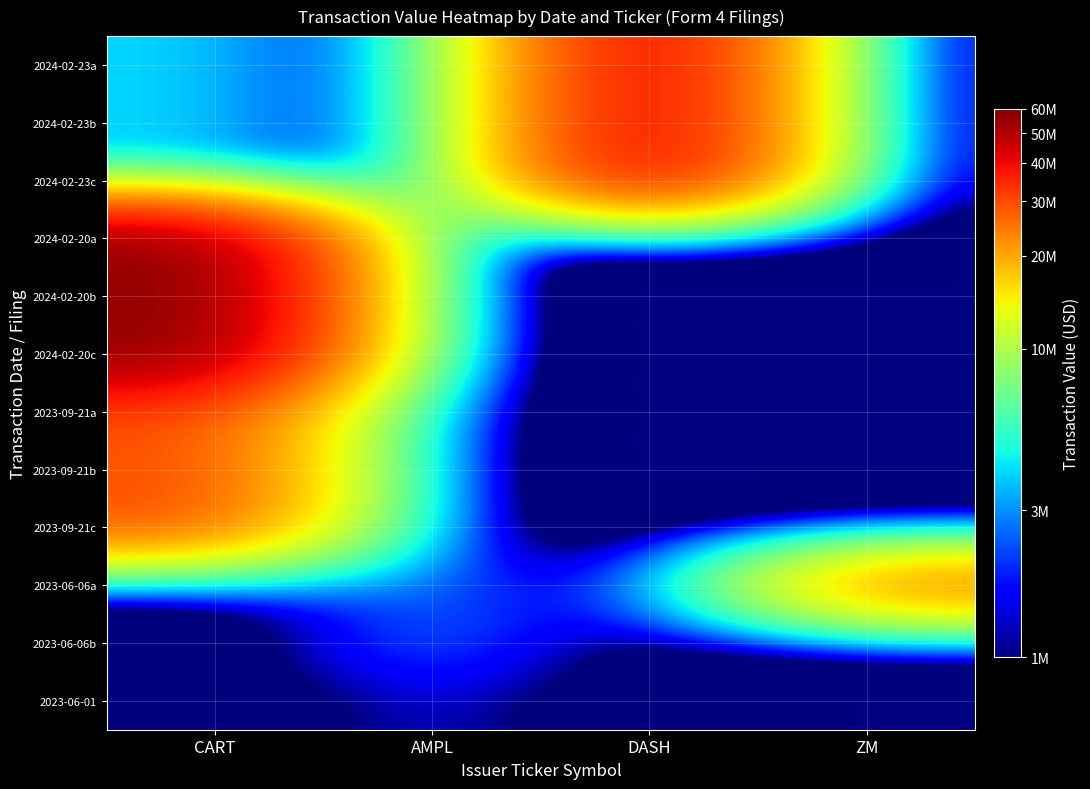

What is the difference between the highest and lowest values at CART?

57655710